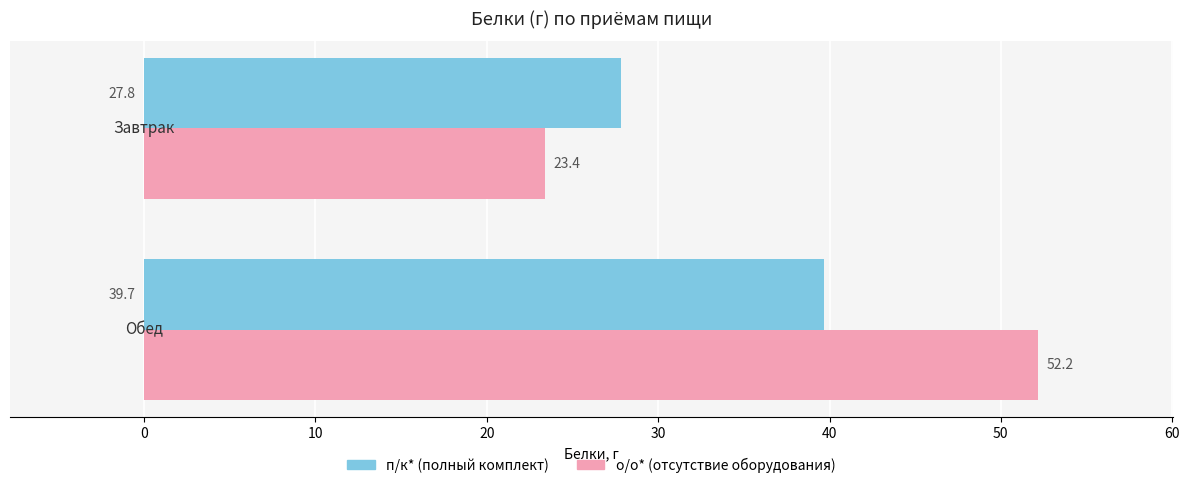

What is the greatest value displayed?

52.2